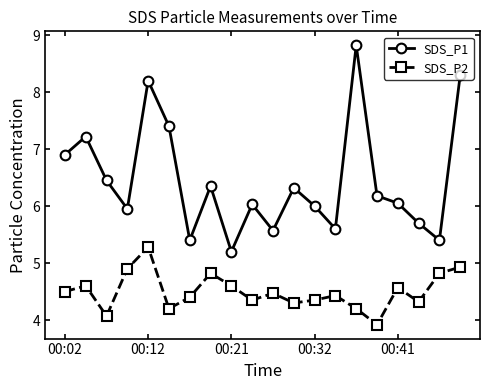

True or false: SDS_P2 and SDS_P1 cross at least once.

False